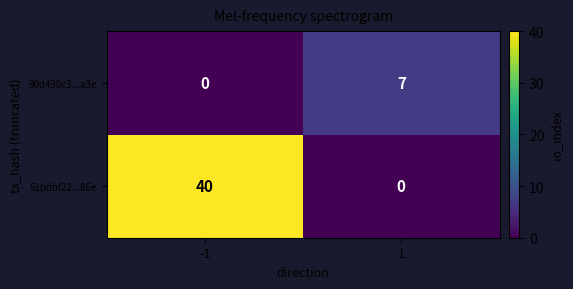

What is the spread (max minus min) of values at 1?

7